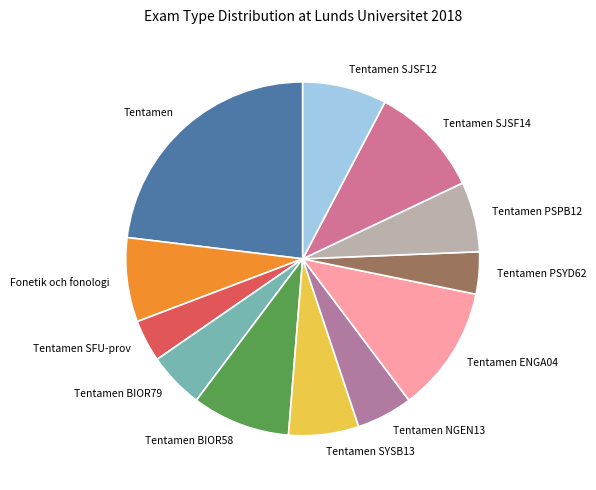

Does Tentamen PSYD62 represent more than half of the total?

No